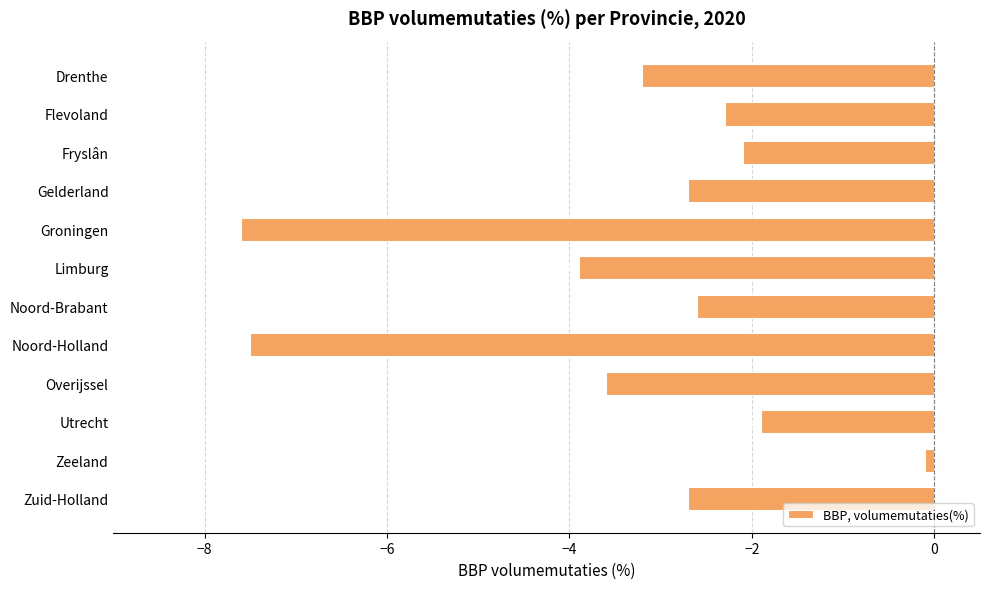

What is the label of the 6th bar from the top?

Limburg